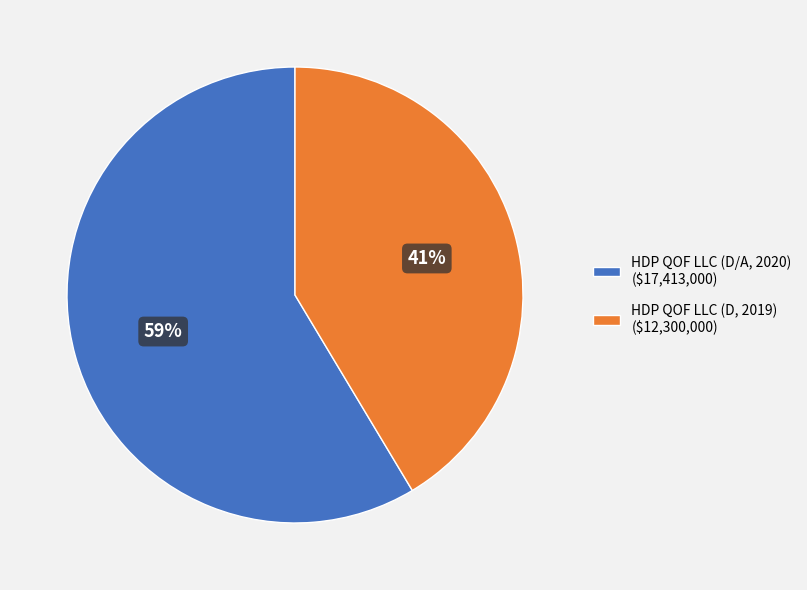

What is the ratio of the value at HDP QOF LLC (D/A, 2020) to the value at HDP QOF LLC (D, 2019)?

1.4